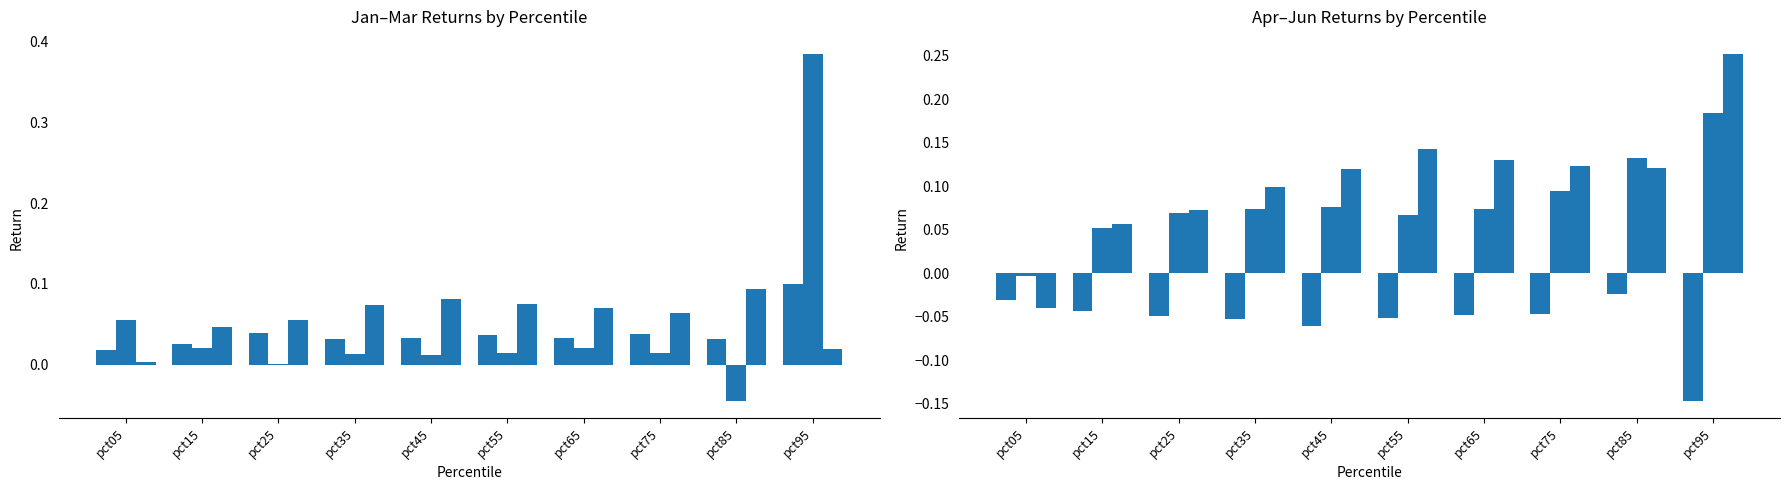

Rank the series at pct75 from highest to lowest value.

Jun, May, Mar, Jan, Feb, Apr